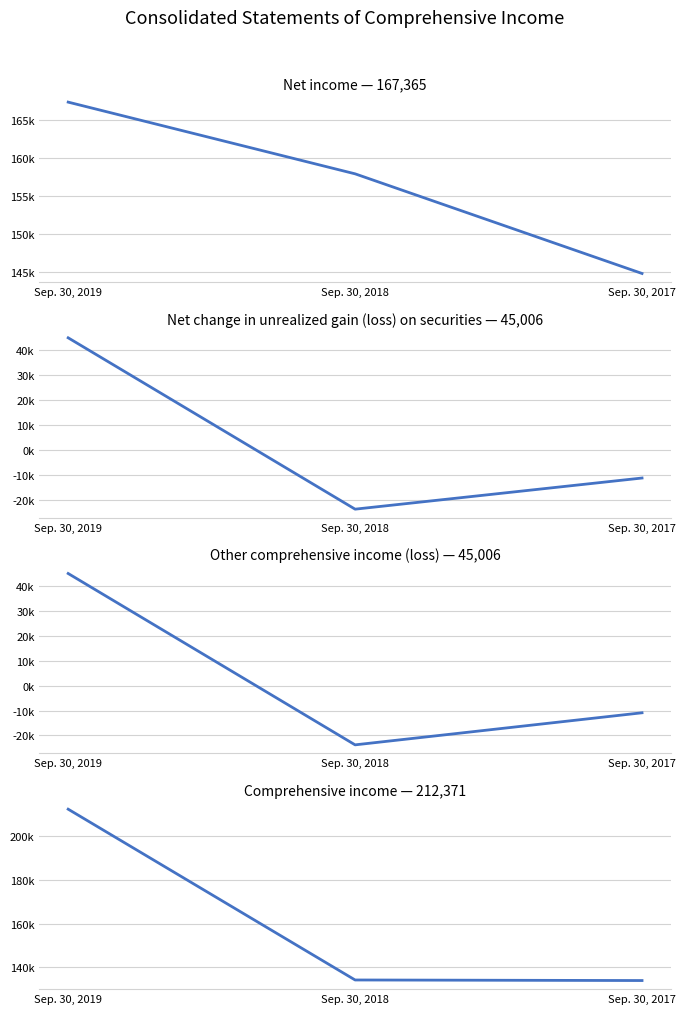

What is the value of the Comprehensive income point at the 1st from the left?

212371